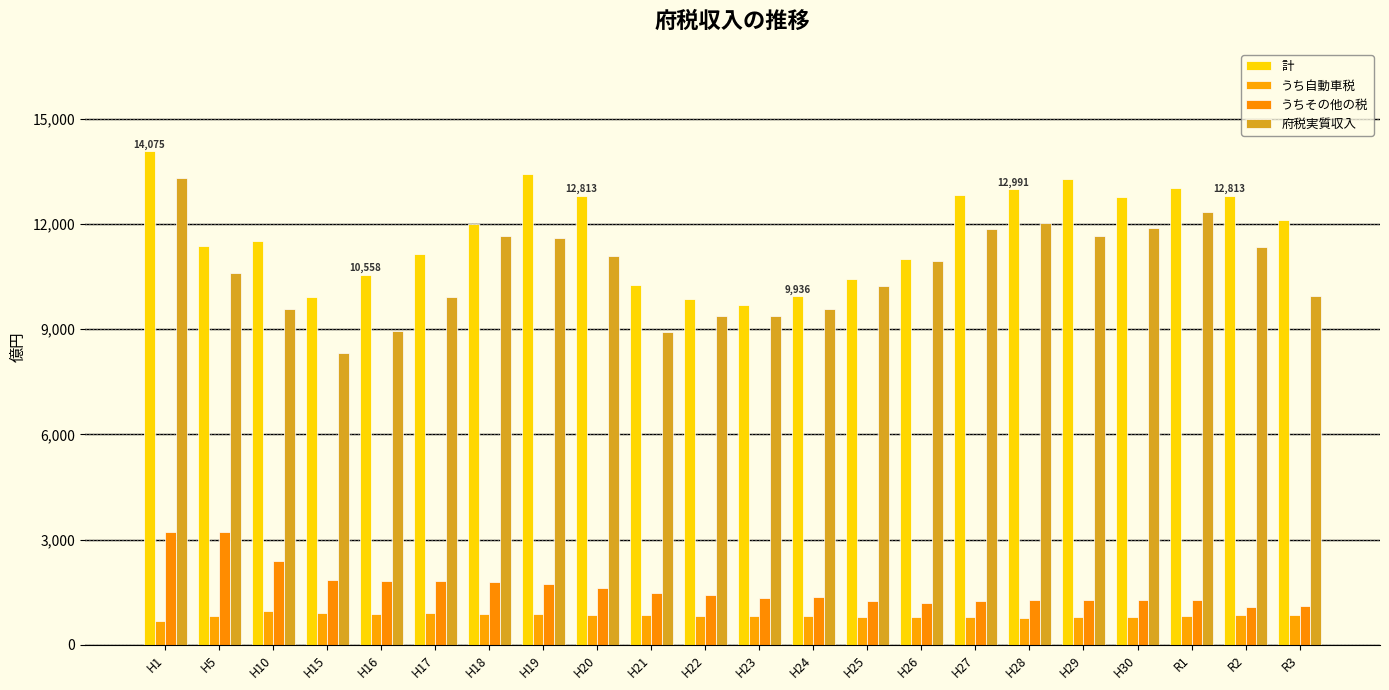

Rank the categories by 計 value from lowest to highest.

H23, H22, H15, H24, H21, H25, H16, H26, H17, H5, H10, H18, R3, H30, R2, H20, H27, H28, R1, H29, H19, H1